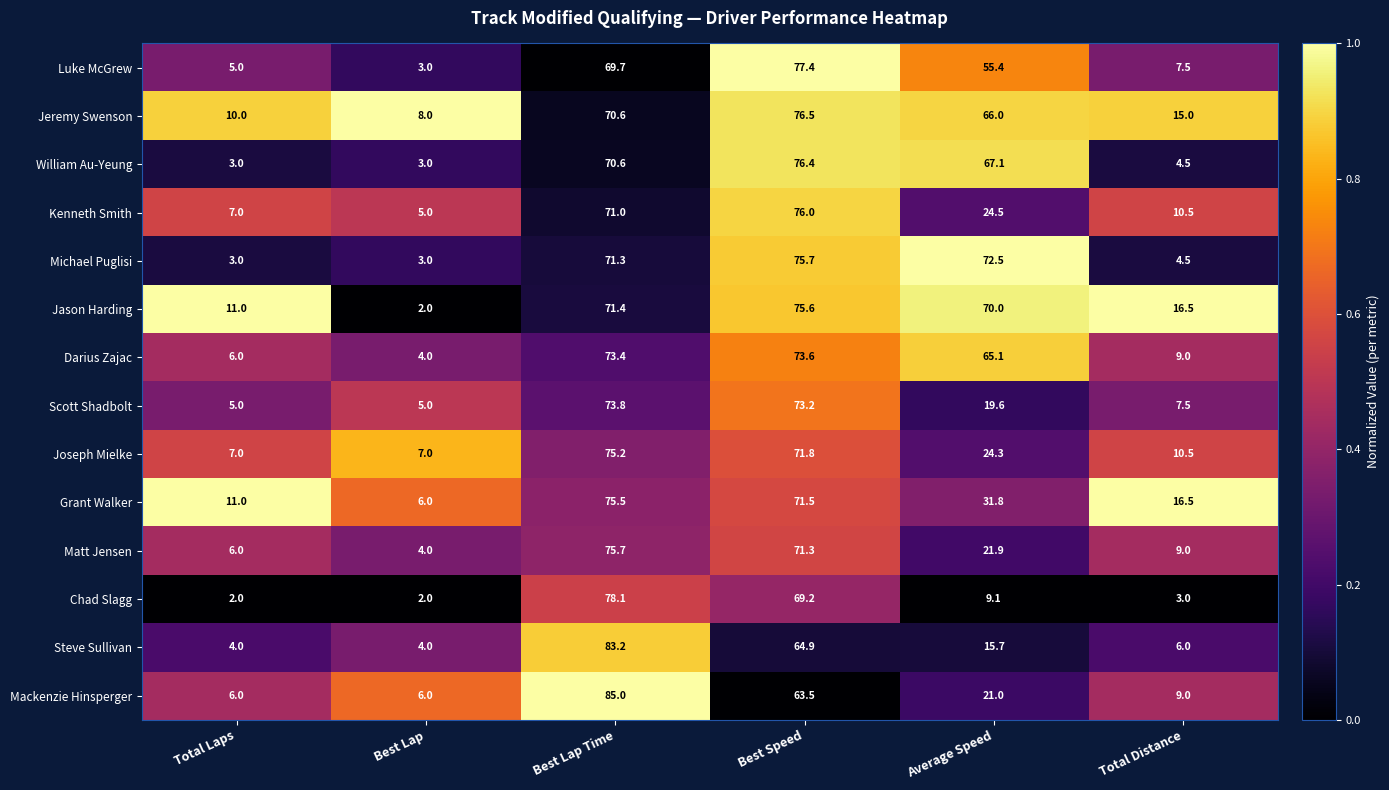

What is the sum of all William Au-Yeung values?

224.6